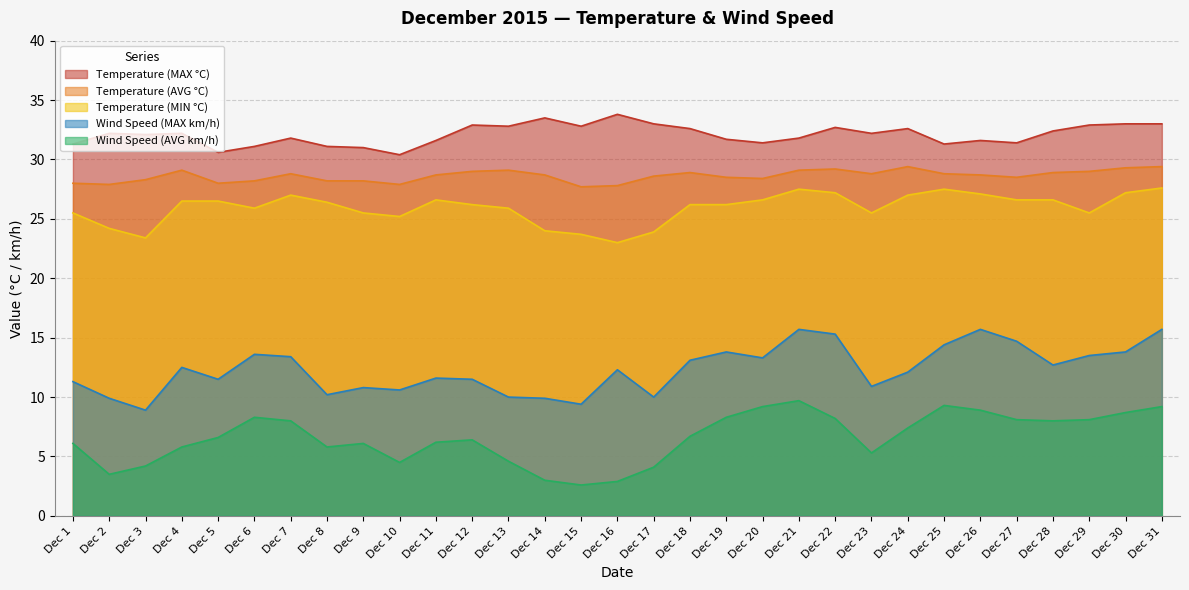

Reading right to left, what are all the values shown in this chart?

Temperature (MAX °C): 33.0	33.0	32.9	32.4	31.4	31.6	31.3	32.6	32.2	32.7	31.8	31.4	31.7	32.6	33.0	33.8	32.8	33.5	32.8	32.9	31.6	30.4	31.0	31.1	31.8	31.1	30.6	32.2	32.1	32.2	31.3
Temperature (AVG °C): 29.4	29.3	29.0	28.9	28.5	28.7	28.8	29.4	28.8	29.2	29.1	28.4	28.5	28.9	28.6	27.8	27.7	28.7	29.1	29.0	28.7	27.9	28.2	28.2	28.8	28.2	28.0	29.1	28.3	27.9	28.0
Temperature (MIN °C): 27.6	27.2	25.5	26.6	26.6	27.1	27.5	27.0	25.5	27.2	27.5	26.6	26.2	26.2	23.9	23.0	23.7	24.0	25.9	26.2	26.6	25.2	25.5	26.4	27.0	25.9	26.5	26.5	23.4	24.2	25.5
Wind Speed (MAX km/h): 15.7	13.8	13.5	12.7	14.7	15.7	14.4	12.1	10.9	15.3	15.7	13.3	13.8	13.1	10.0	12.3	9.4	9.9	10.0	11.5	11.6	10.6	10.8	10.2	13.4	13.6	11.5	12.5	8.9	9.9	11.3
Wind Speed (AVG km/h): 9.2	8.7	8.1	8.0	8.1	8.9	9.3	7.4	5.3	8.2	9.7	9.2	8.3	6.7	4.1	2.9	2.6	3.0	4.6	6.4	6.2	4.5	6.1	5.8	8.0	8.3	6.6	5.8	4.2	3.5	6.1